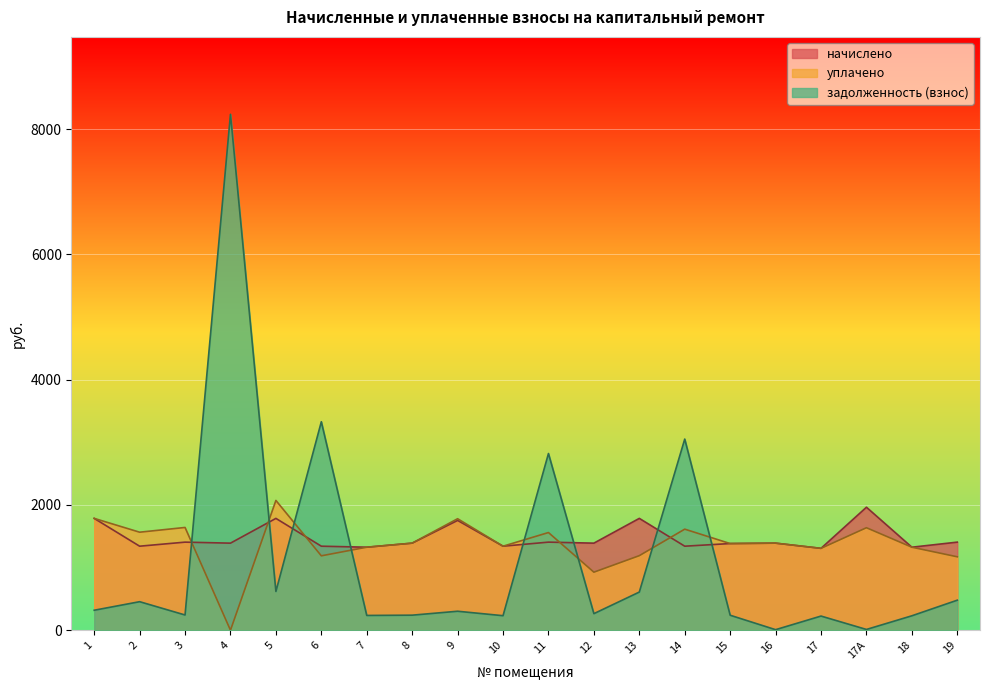

True or false: задолженность (взнос) has more than 2 interior local peaks.

True